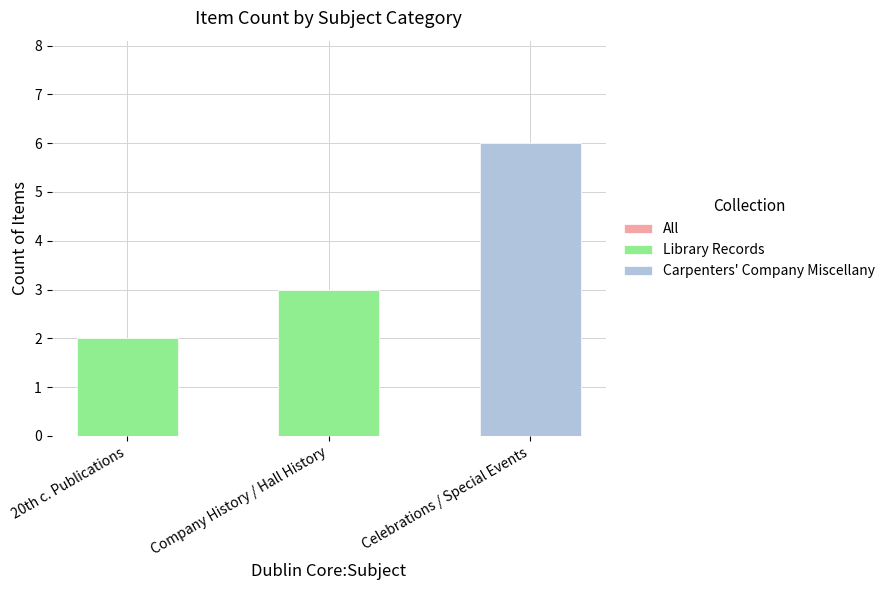

What is the difference between the maximum and second lowest values in the All series?

3